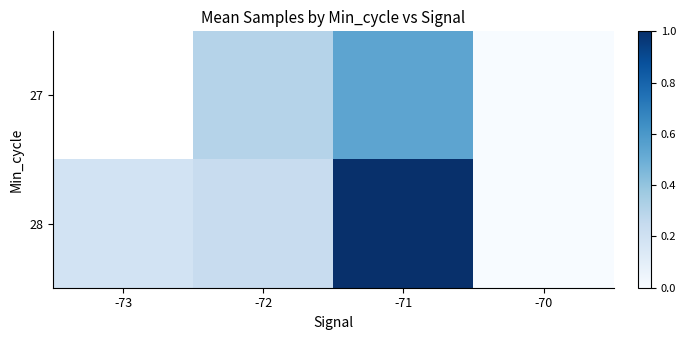

At which category is the sum across all series the highest?

-71